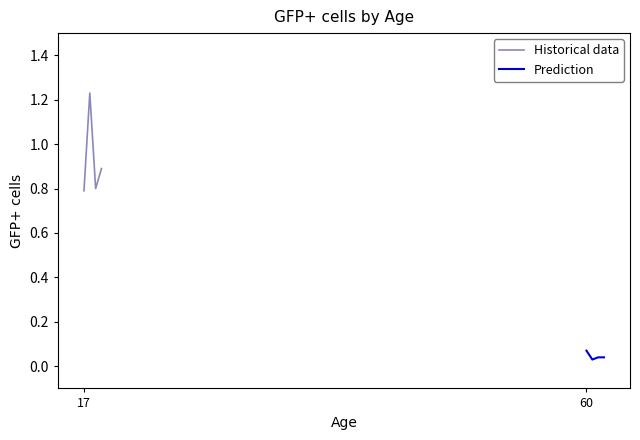

At which label does Historical data reach its minimum?

17